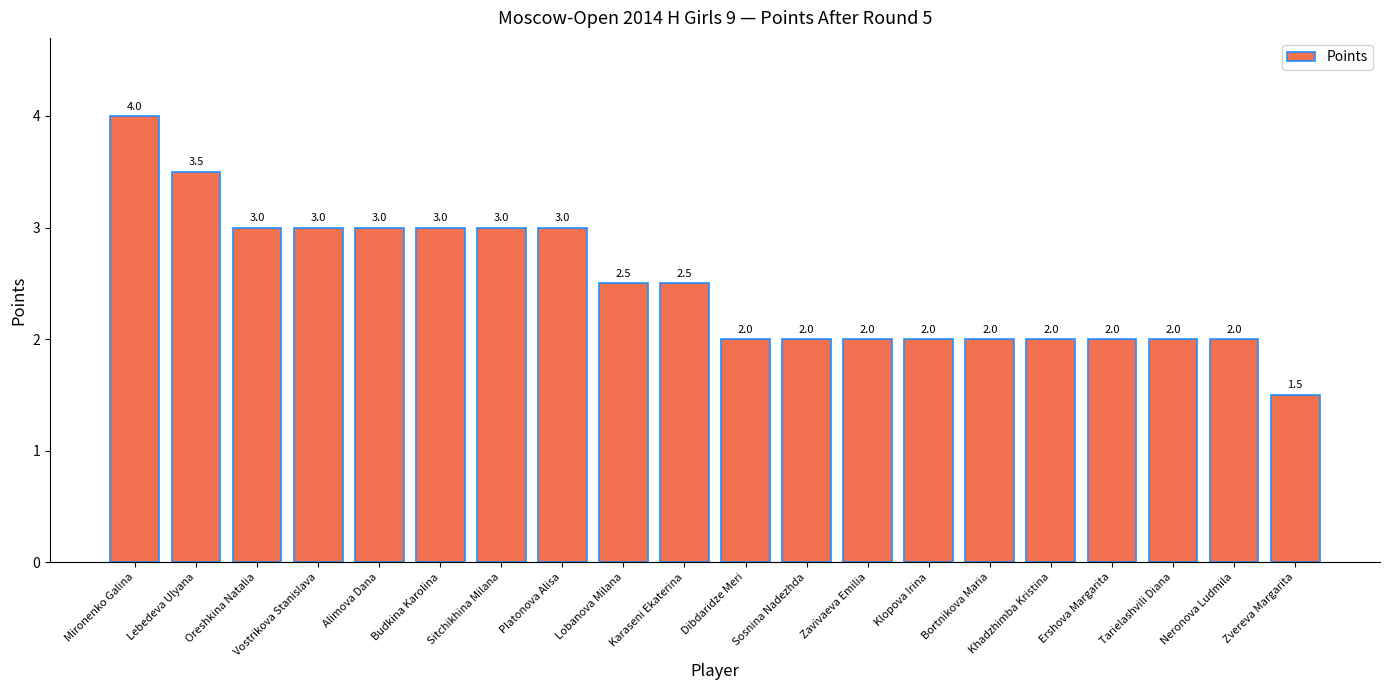

What is the value of the 20th bar from the left?

1.5